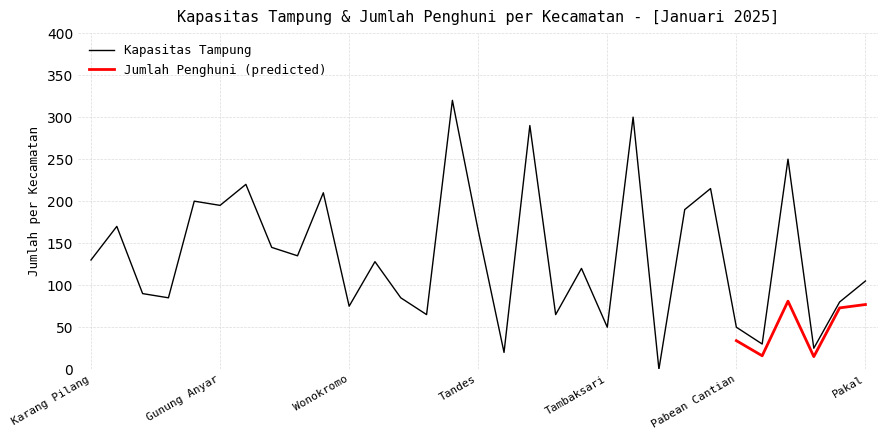

List the labels in order of value, smallest first.

Bulak, Sukomanunggal, Asemrowo, Bubutan, Tambaksari, Pabean Cantian, Lakarsantri, Tegalsari, Wonokromo, Benowo, Wonocolo, Wiyung, Gayungan, Pakal, Genteng, Dukuh Pakis, Karang Pilang, Mulyorejo, Sukolilo, Tandes, Jambangan, Simokerto, Gunung Anyar, Tenggilis Mejoyo, Gubeng, Semampir, Rungkut, Krembangan, Sawahan, Kenjeran, Sambikerep